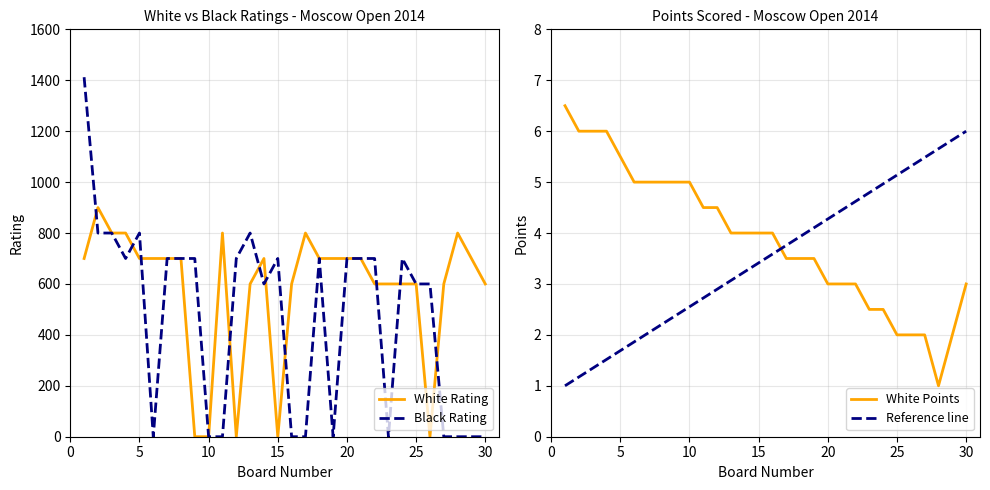

At which category is the sum across all series the highest?

1